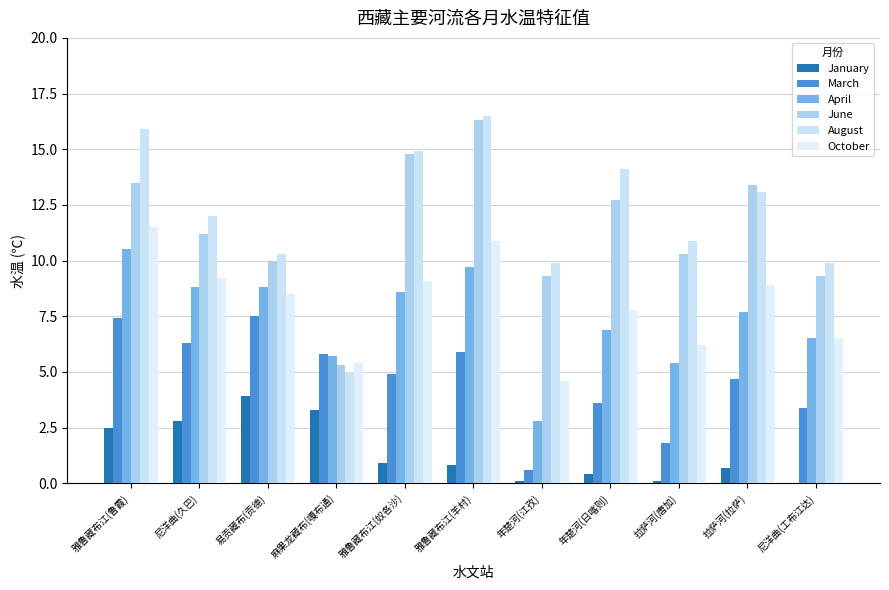

What are all the series names shown in the legend?

January, March, April, June, August, October